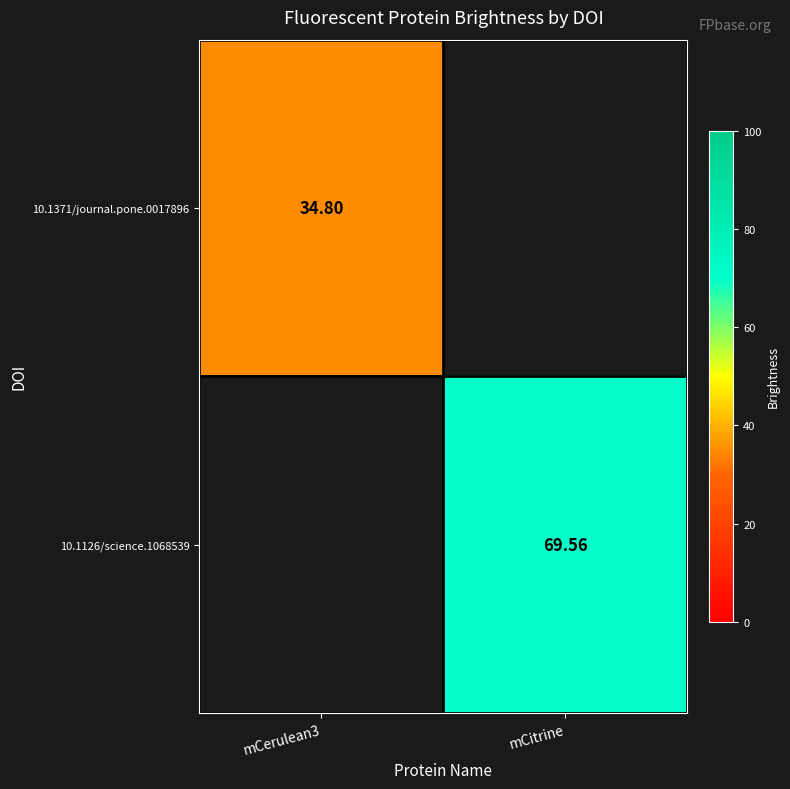

The value of 10.1371/journal.pone.0017896 at mCerulean3 is 8.2. True or false?

False